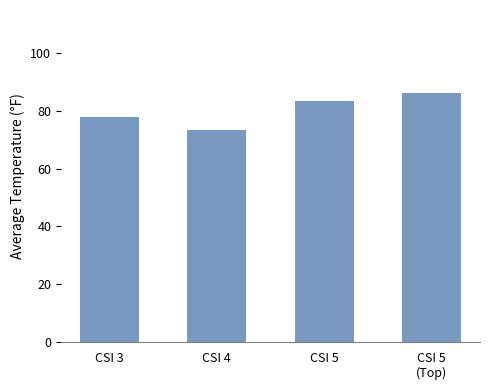

What is the ratio of the value at CSI 4 to the value at CSI 3?

0.9